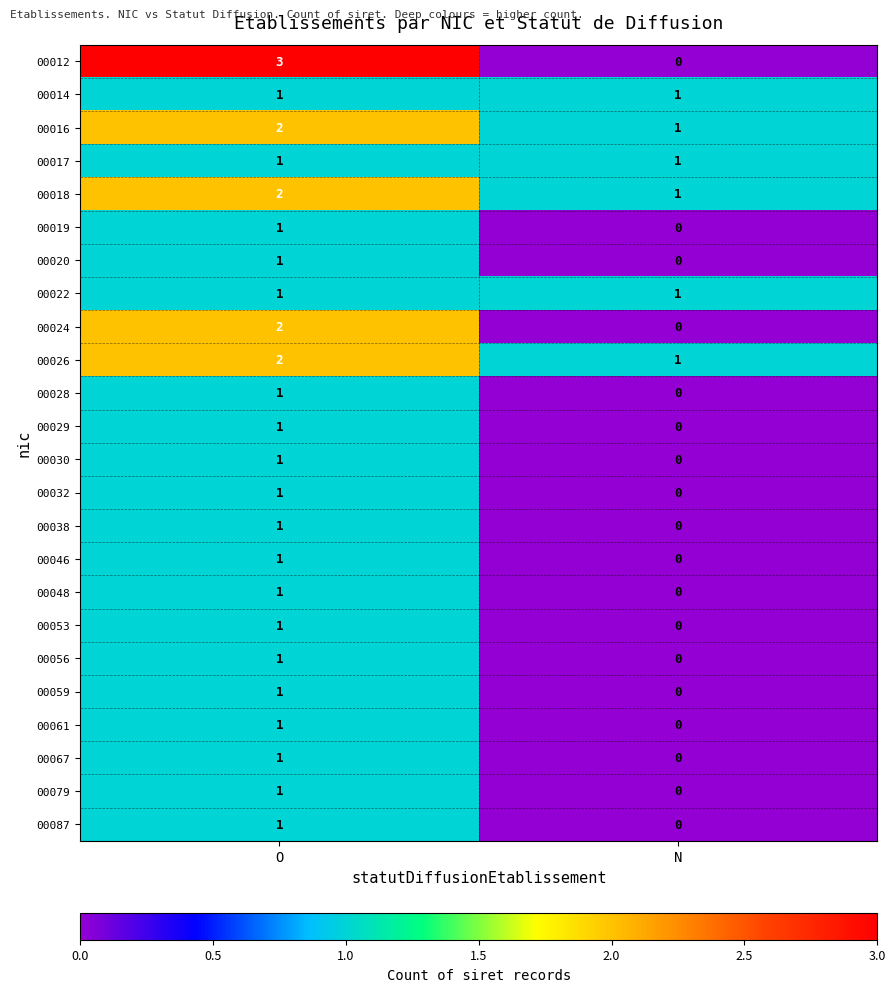

What is the difference between the maximum and minimum values in the 00012 series?

3